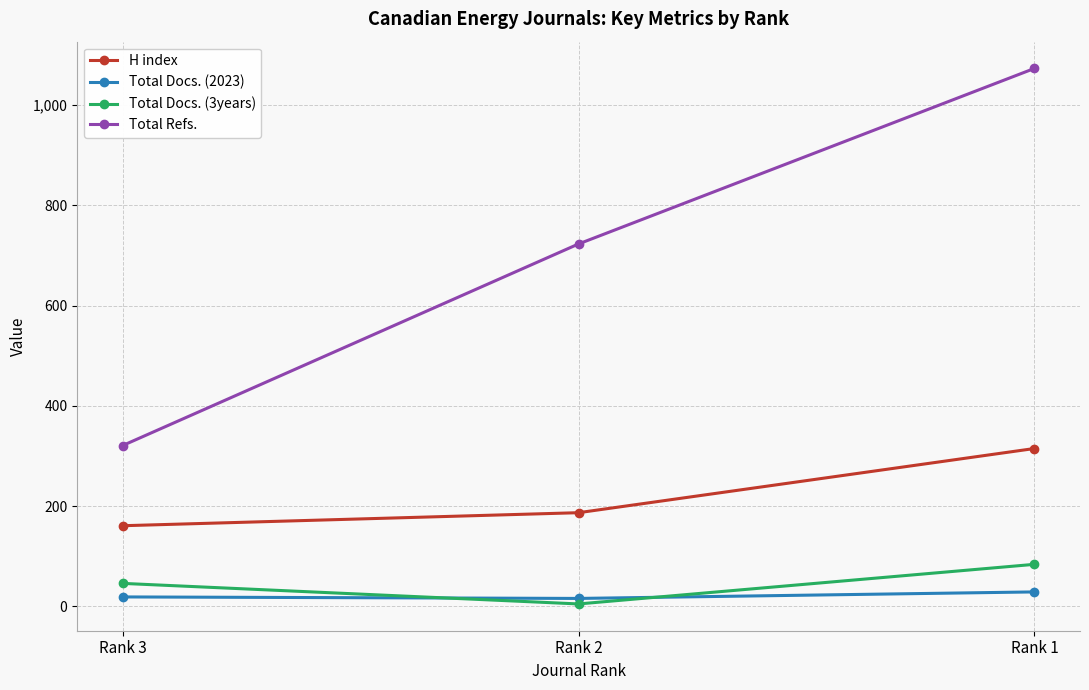

How many Total Docs. (3years) values are between 5 and 84?

3